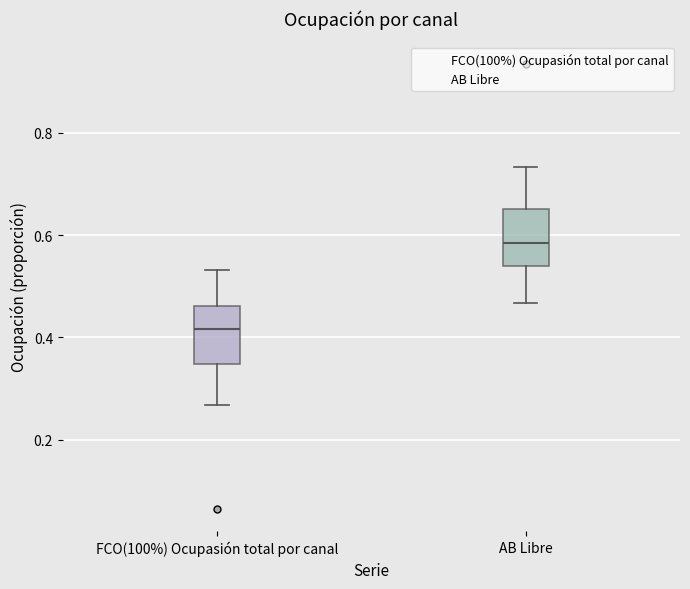

Where is the lower edge of the box for AB Libre on the y-axis? The values are not printed on the chart, so give them approximately, as read against the axis.

0.54